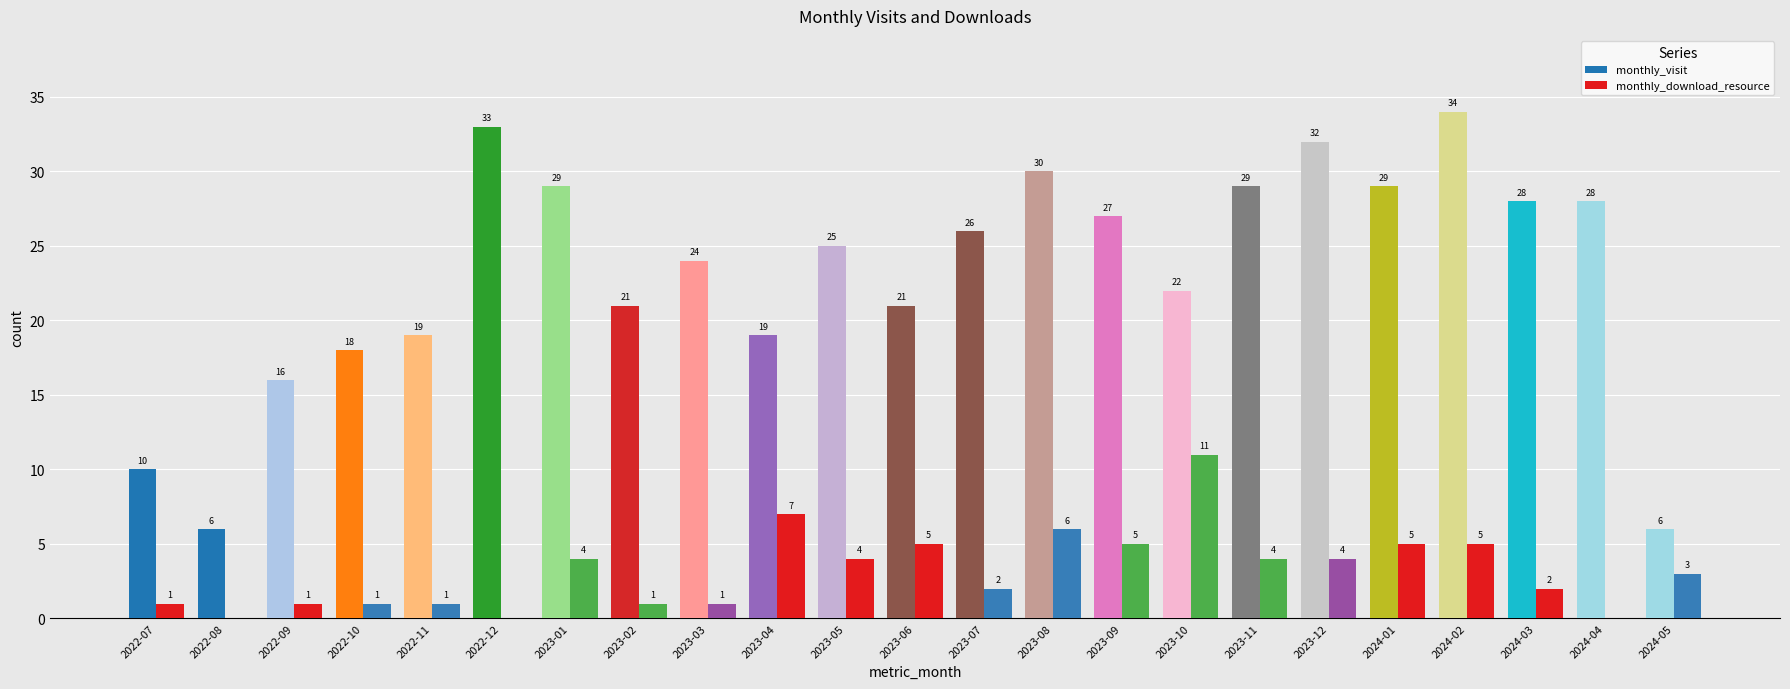

Count the number of data series in this chart.

2